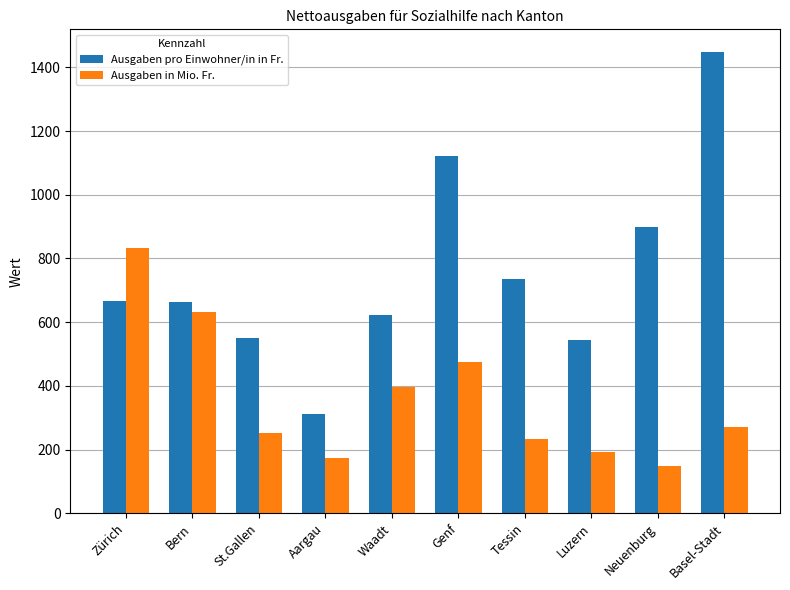

True or false: Ausgaben in Mio. Fr. has a value of 251.1 at St.Gallen.

True